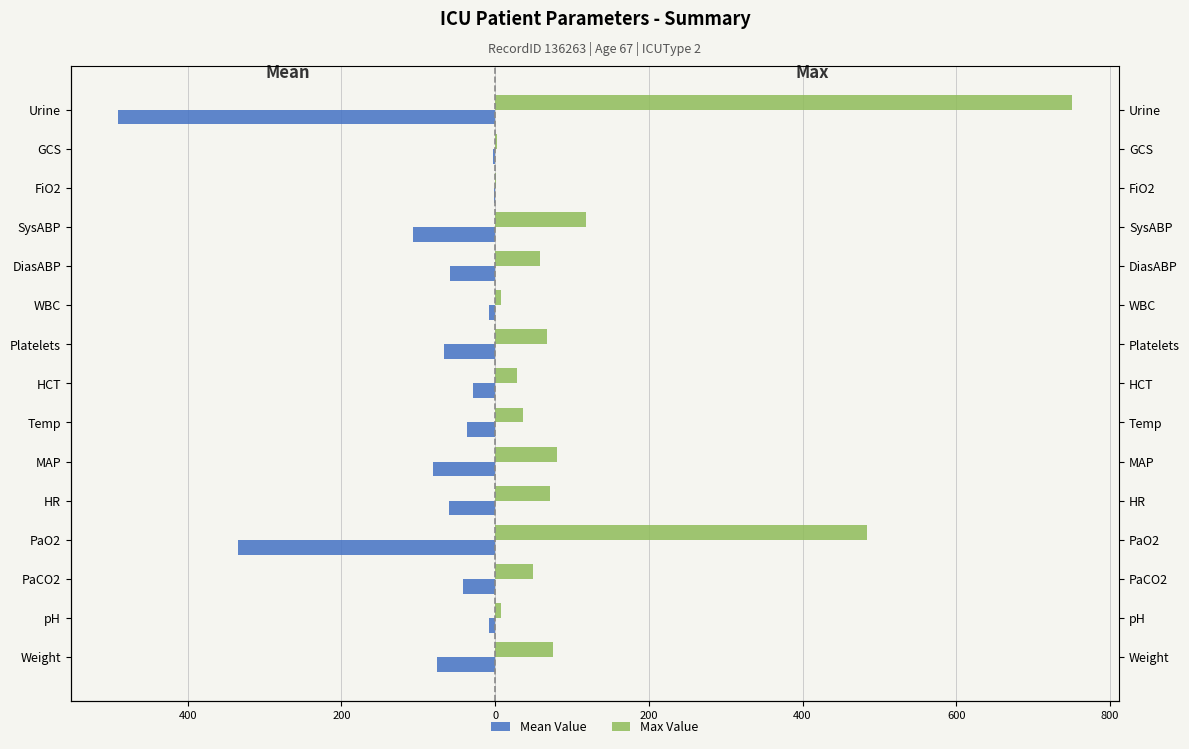

What is the value of the Mean Value bar at the 9th from the left?

-67.0